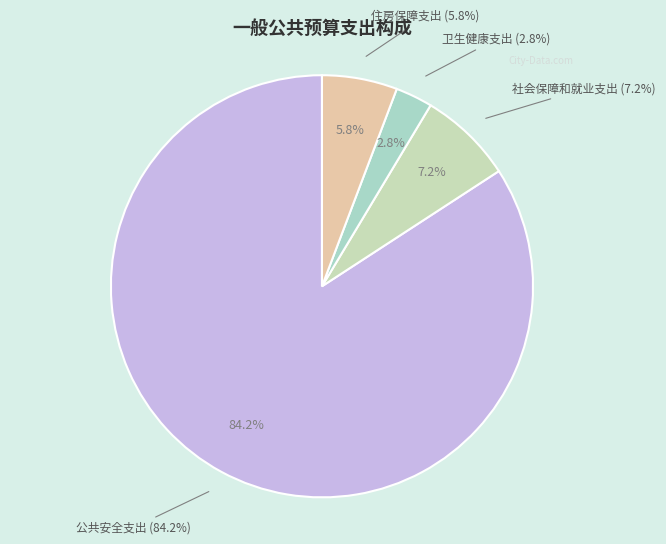

What percentage is the 社会保障和就业支出 slice, to the nearest percent?

7%